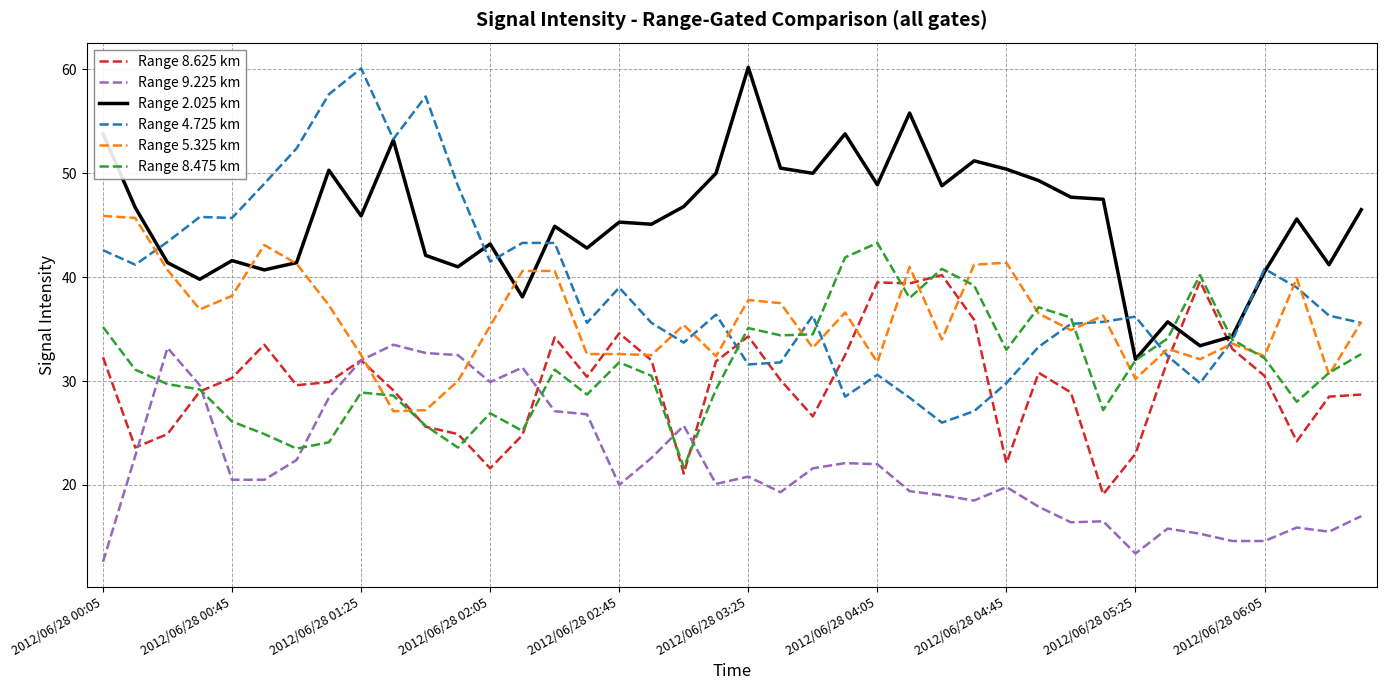

What is the minimum value shown in the chart?

12.6